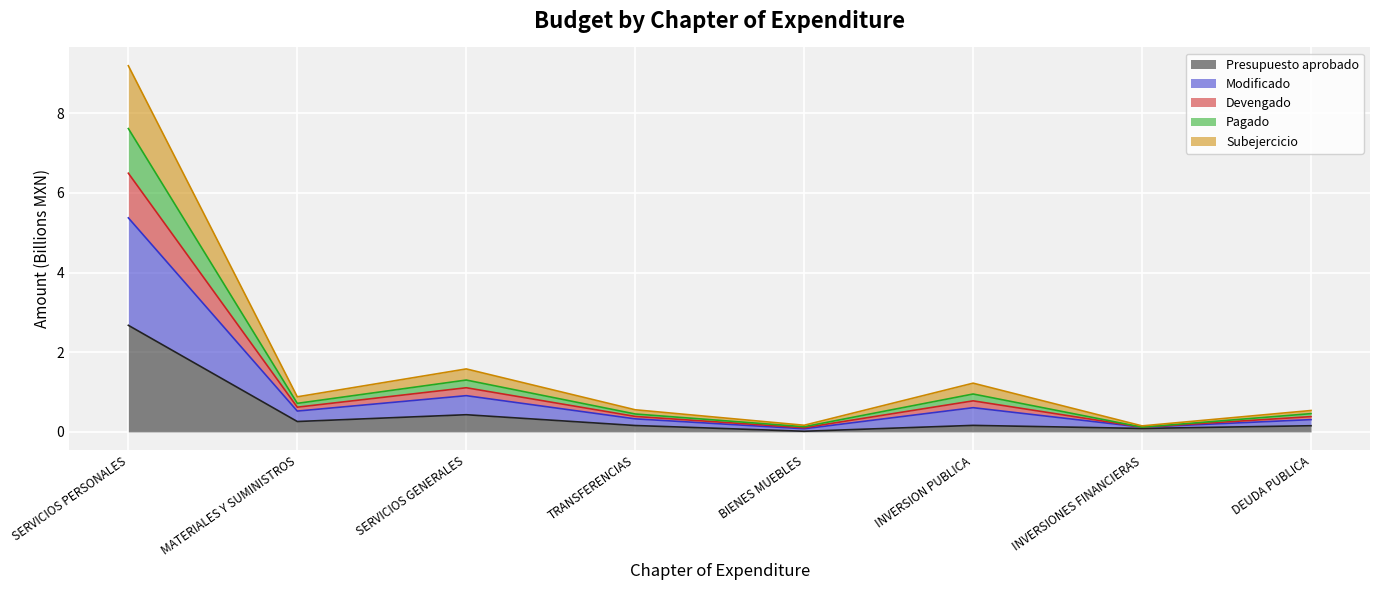

True or false: Subejercicio has more than 2 points higher than both neighbors.

False